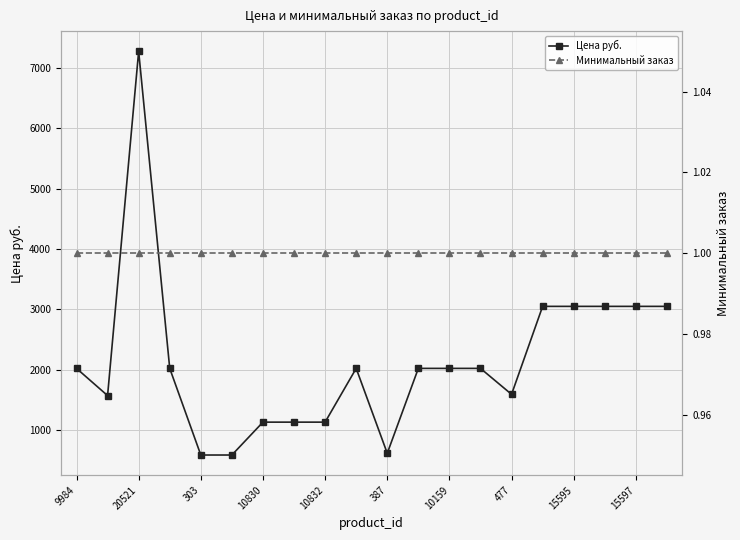

How many distinct data groups are displayed?

2